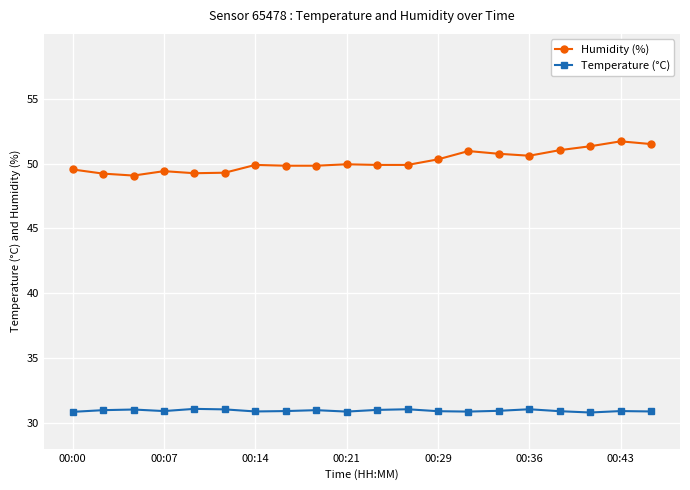

True or false: Temperature (°C) and Humidity (%) cross at least once.

False